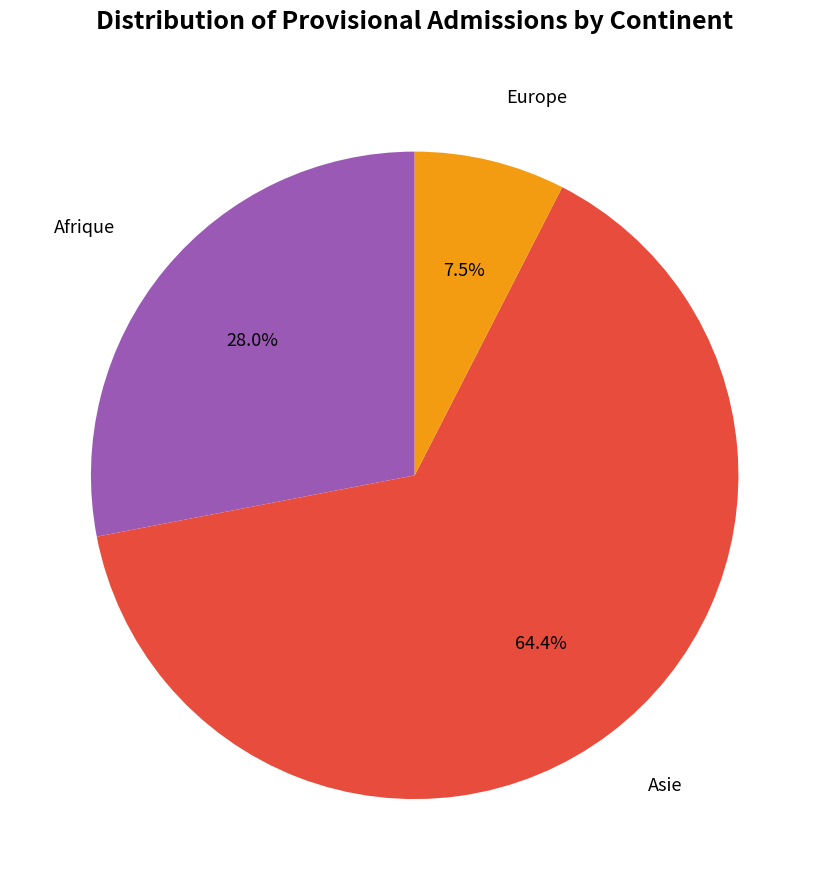

How many slices are in this pie chart?

3